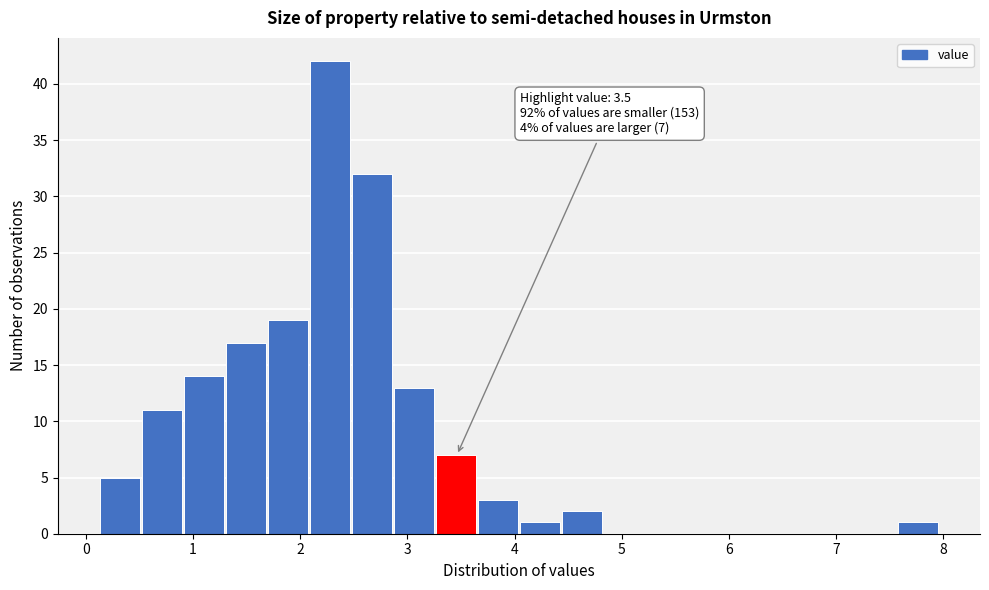

Read against the x-axis, roughly where is the centre of the tallest bar?

2.3